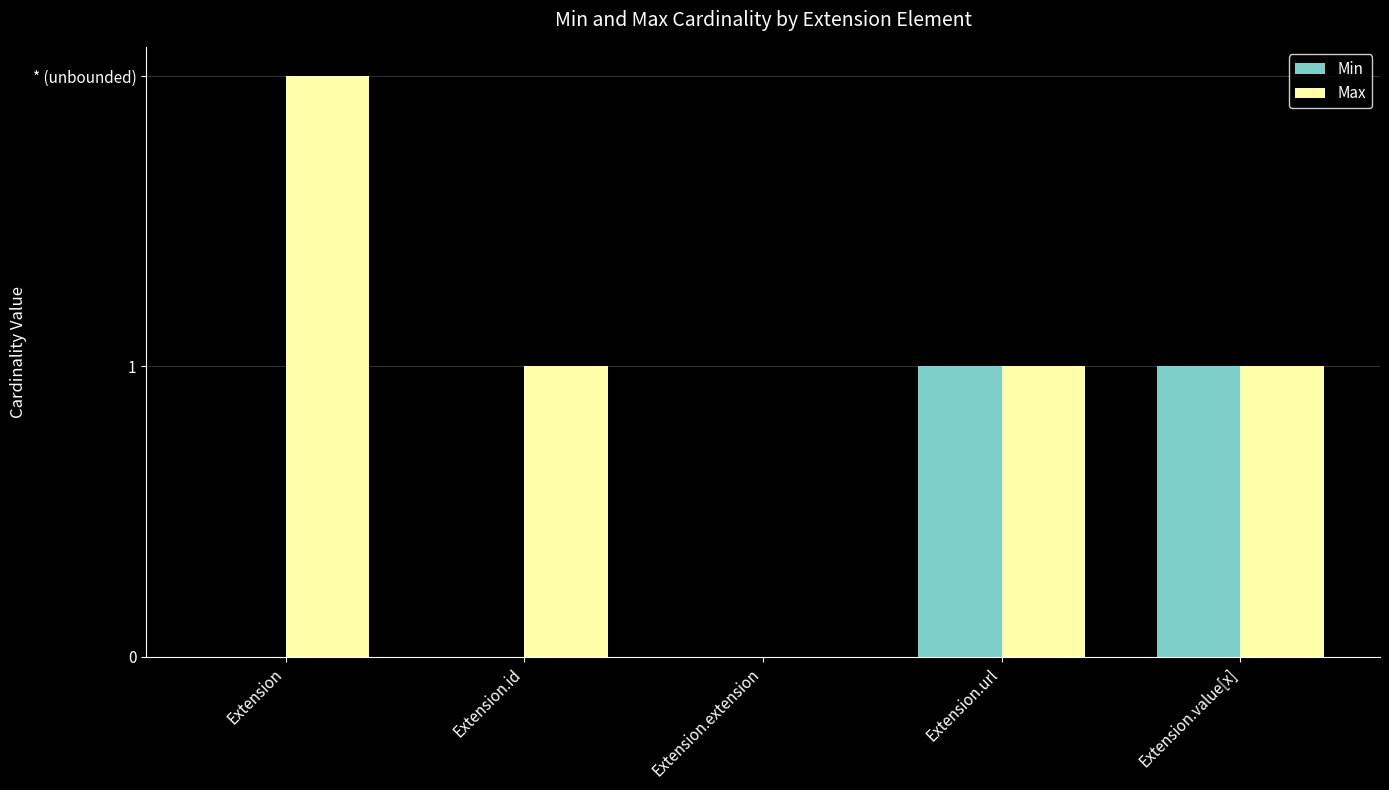

The Max series shows 1 at Extension. True or false?

False